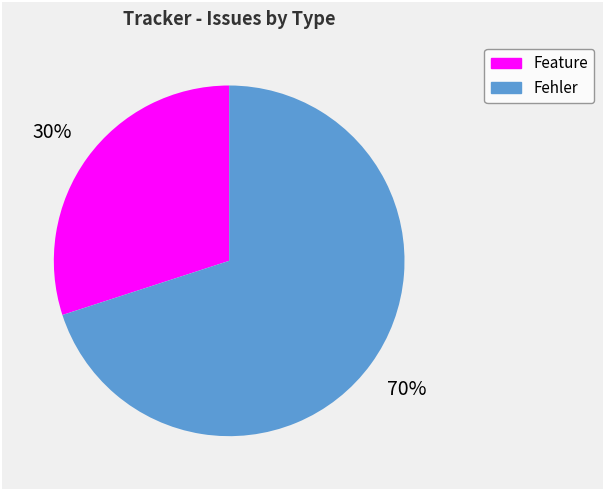

To the nearest percent, what is the difference between the largest and smallest slice percentages?

40%